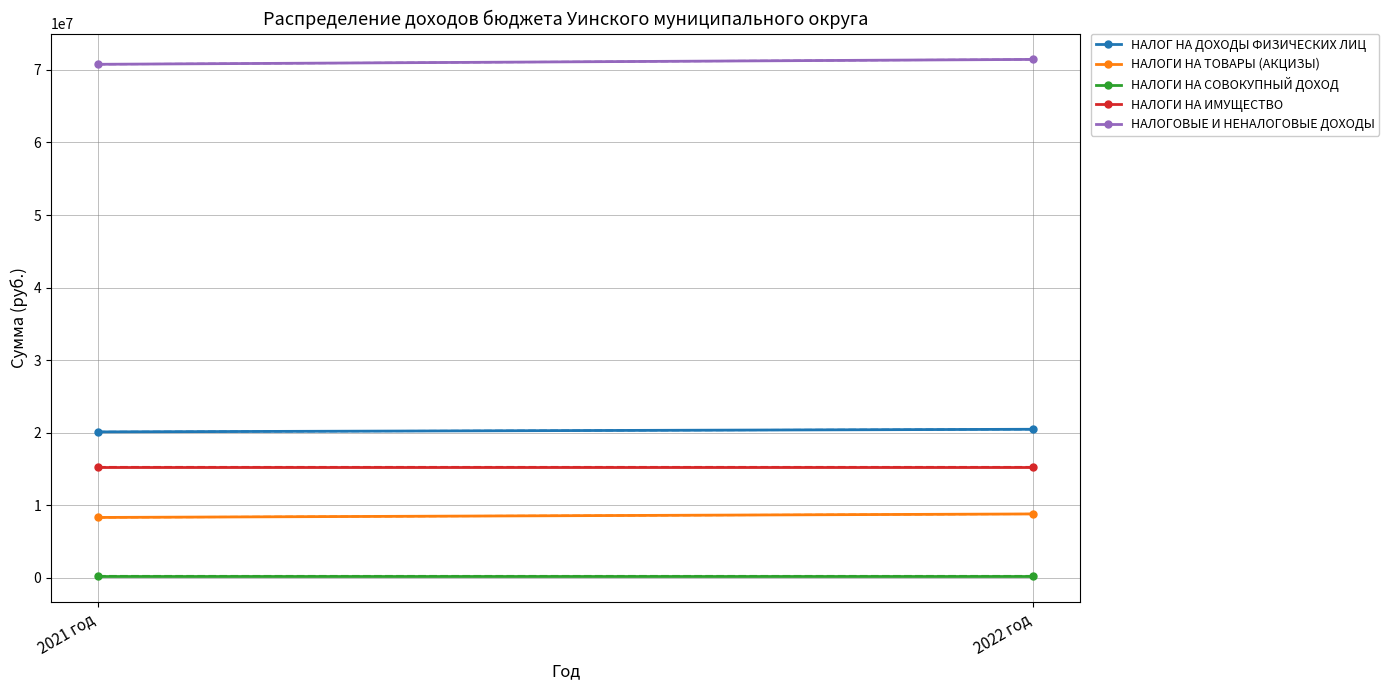

Reading right to left, extract all data points from this chart.

НАЛОГ НА ДОХОДЫ ФИЗИЧЕСКИХ ЛИЦ: 2022 год=20470000	2021 год=20108000
НАЛОГИ НА ТОВАРЫ (АКЦИЗЫ): 2022 год=8798000	2021 год=8315000
НАЛОГИ НА СОВОКУПНЫЙ ДОХОД: 2022 год=255700	2021 год=255700
НАЛОГИ НА ИМУЩЕСТВО: 2022 год=15308000	2021 год=15308000
НАЛОГОВЫЕ И НЕНАЛОГОВЫЕ ДОХОДЫ: 2022 год=71450300	2021 год=70776000